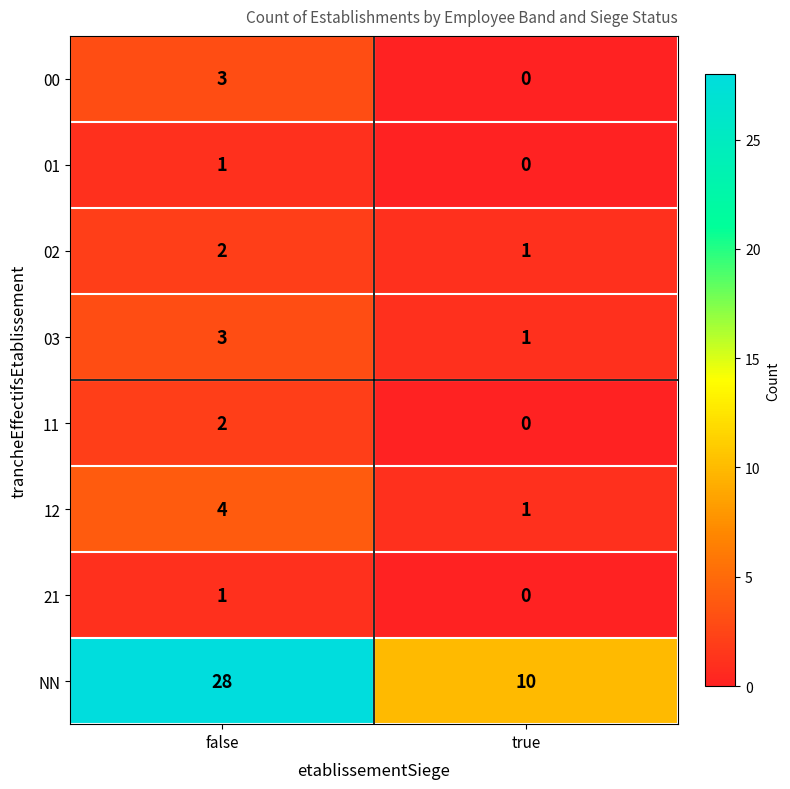

Rank the categories by 00 value from highest to lowest.

false, true